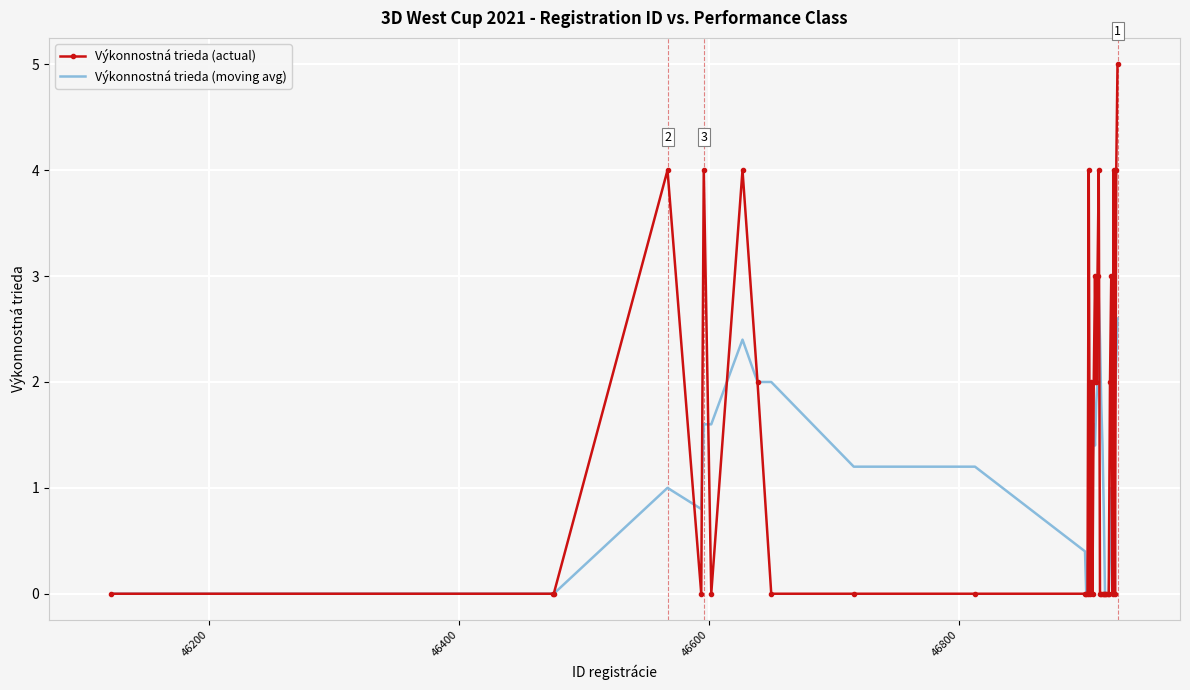

Which series has the largest range (max minus min)?

Výkonnostná trieda (actual)